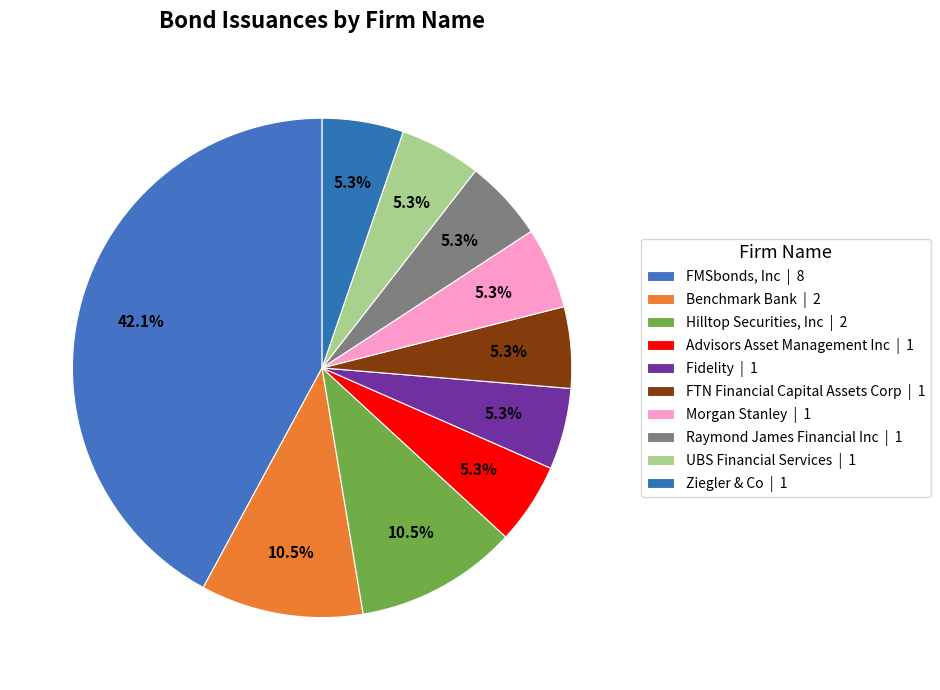

To the nearest percent, what is the average slice percentage?

10%